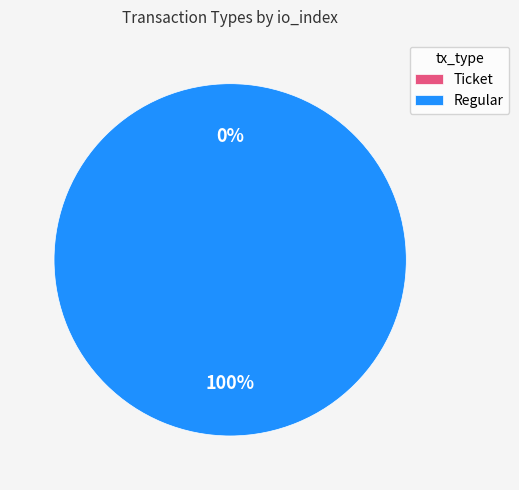

True or false: Ticket accounts for 0% of the total.

True